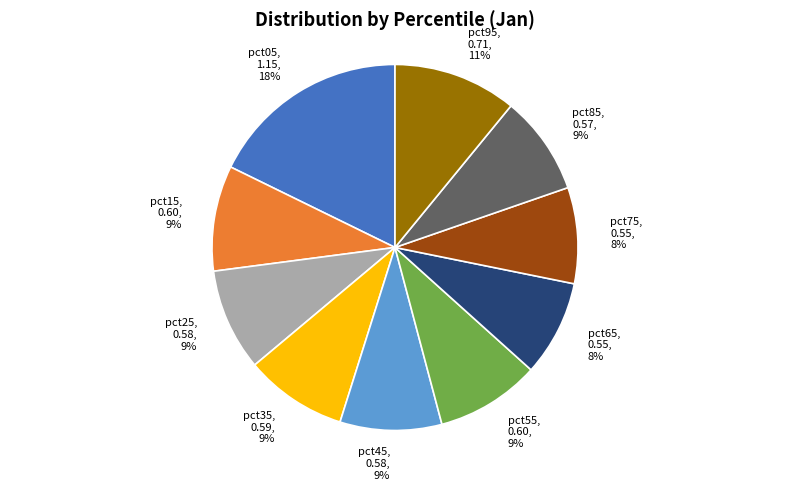

Do pct75, 0.55, 8% and pct85, 0.57, 9% together represent more than half of the pie?

No